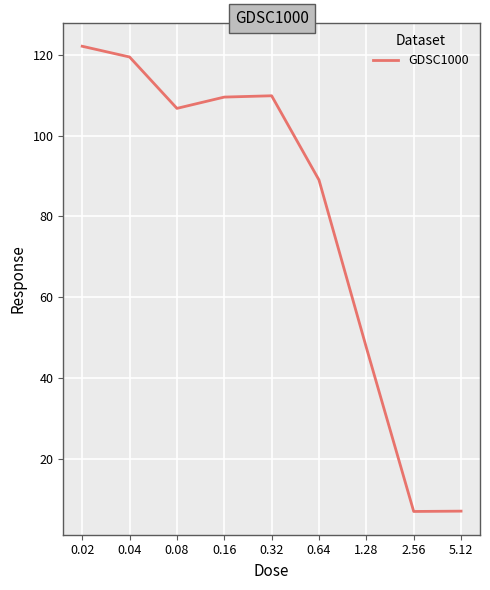

What is the minimum value shown in the chart?

6.9